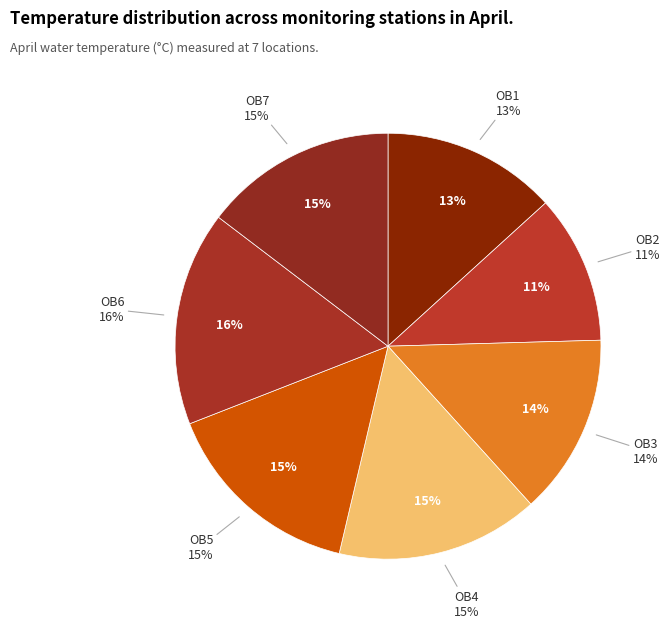

Approximately how many times larger is the value at OB7 compared to OB2?

1.3